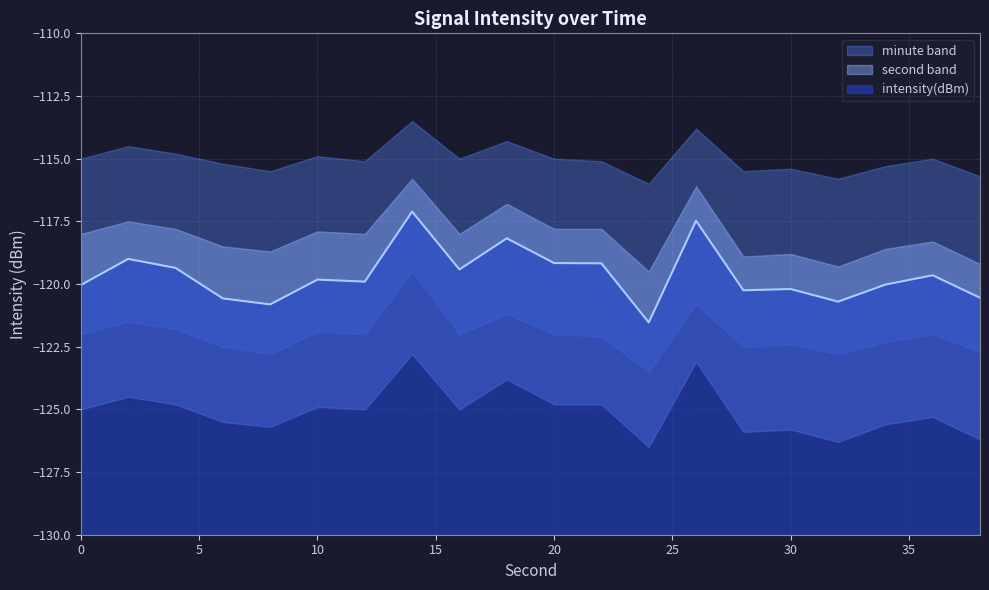

Reading left to right, transcribe all the data shown in this chart.

-120.0	-119.0	-119.4	-120.6	-120.8	-119.8	-119.9	-117.1	-119.4	-118.2	-119.2	-119.2	-121.5	-117.5	-120.2	-120.2	-120.7	-120.0	-119.7	-120.5